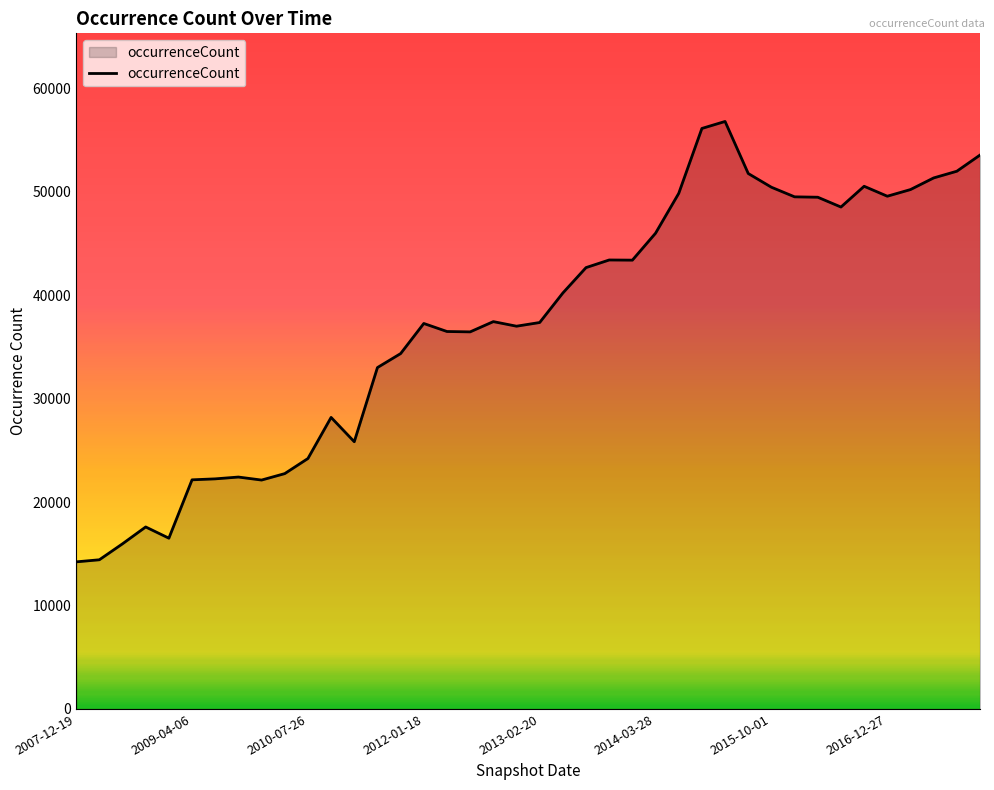

What is the minimum value shown in the chart?

14224